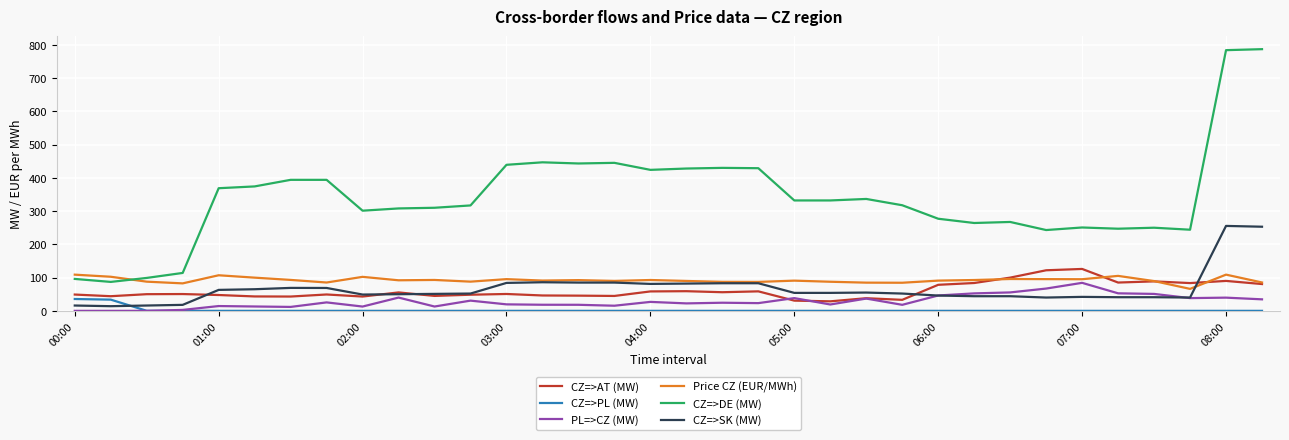

Which series has the largest total across all categories?

CZ=>DE (MW)